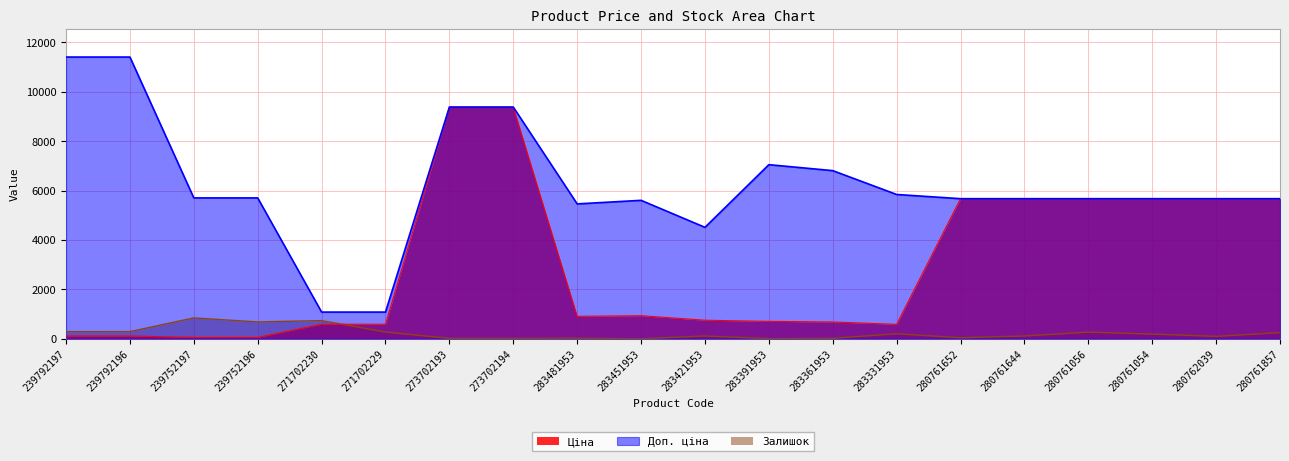

How many intersections are there between Ціна and Залишок?

1